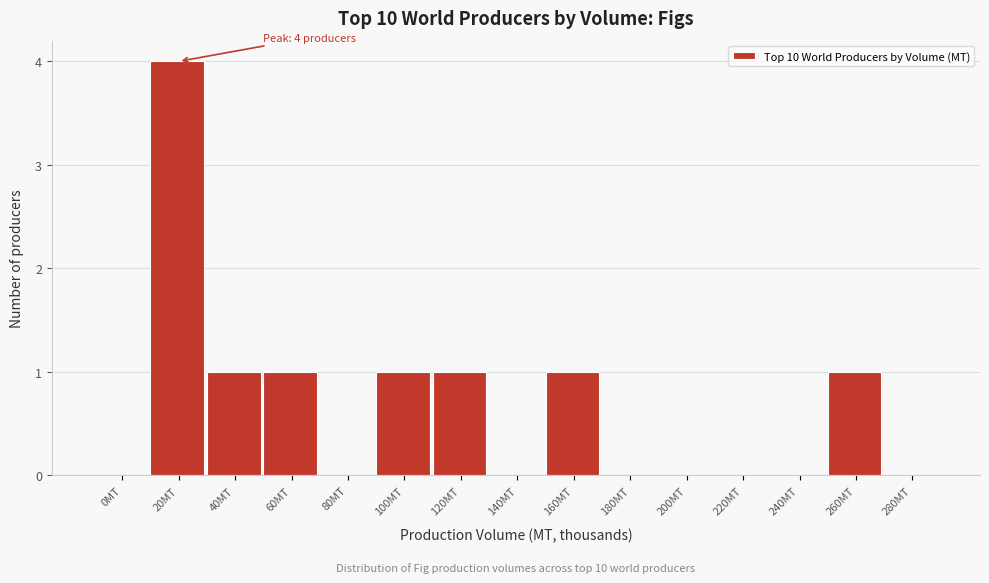

Reading left to right, transcribe all the data shown in this chart.

0MT=0	20MT=4	40MT=1	60MT=1	80MT=0	100MT=1	120MT=1	140MT=0	160MT=1	180MT=0	200MT=0	220MT=0	240MT=0	260MT=1	280MT=0